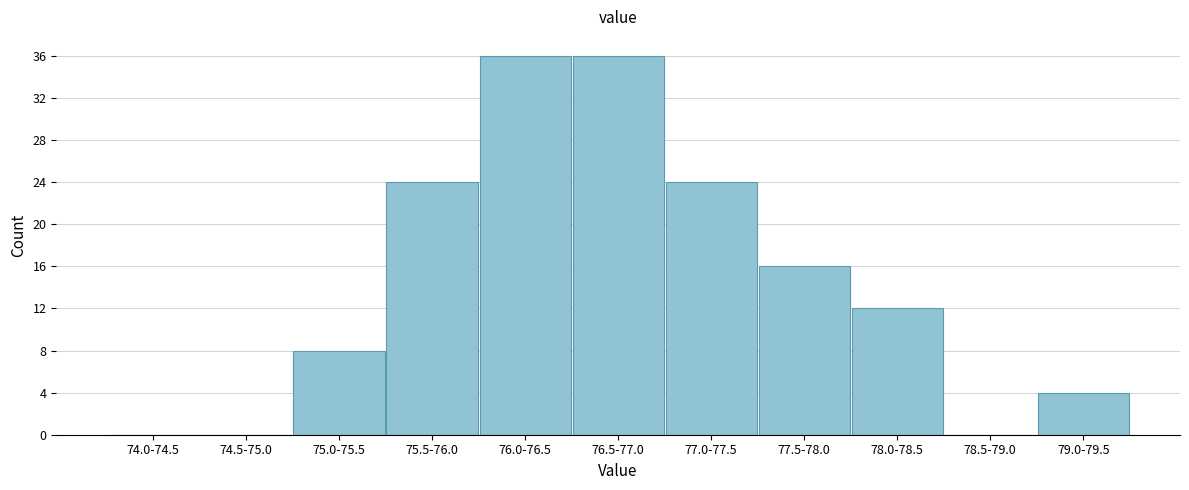

Reading left to right, transcribe all the data shown in this chart.

74.0-74.5=0	74.5-75.0=0	75.0-75.5=8	75.5-76.0=24	76.0-76.5=36	76.5-77.0=36	77.0-77.5=24	77.5-78.0=16	78.0-78.5=12	78.5-79.0=0	79.0-79.5=4